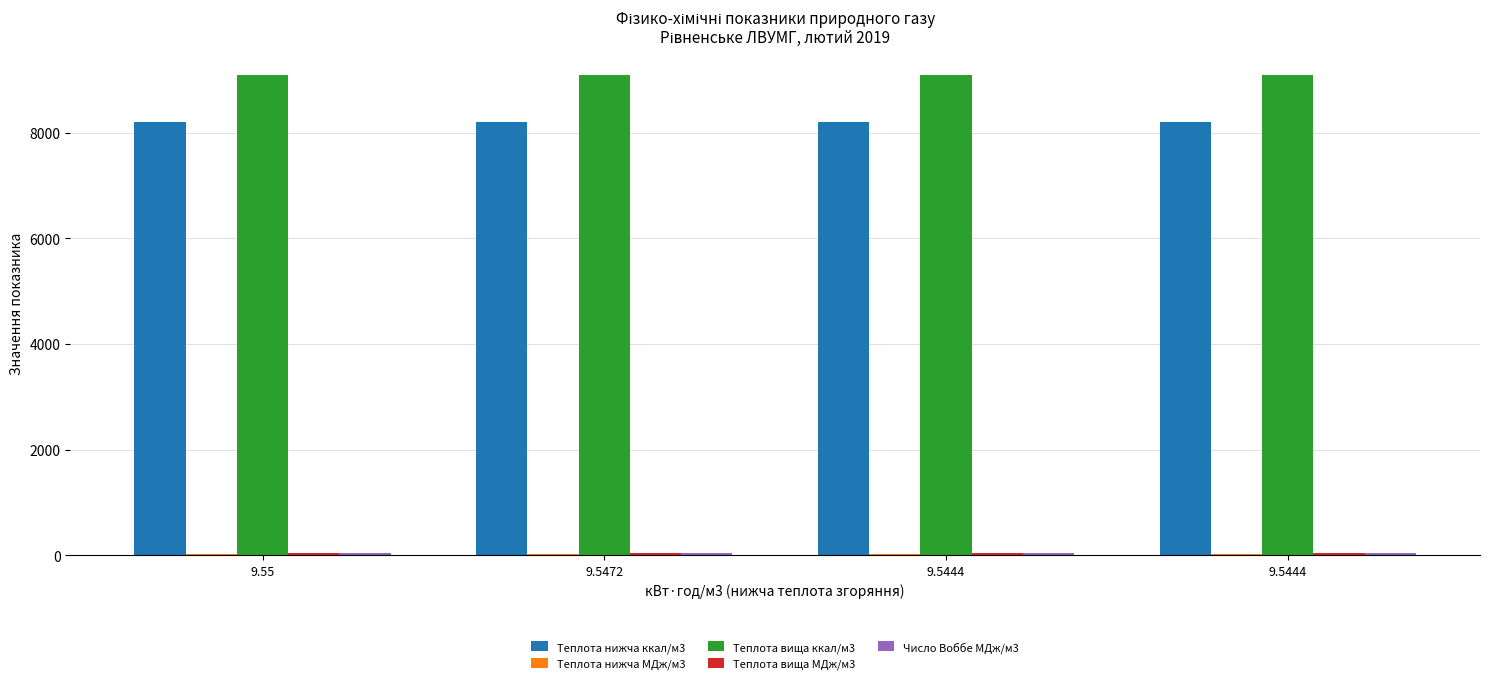

True or false: Теплота нижча ккал/м3 has a value of 8209.1 at 9.5472.

True